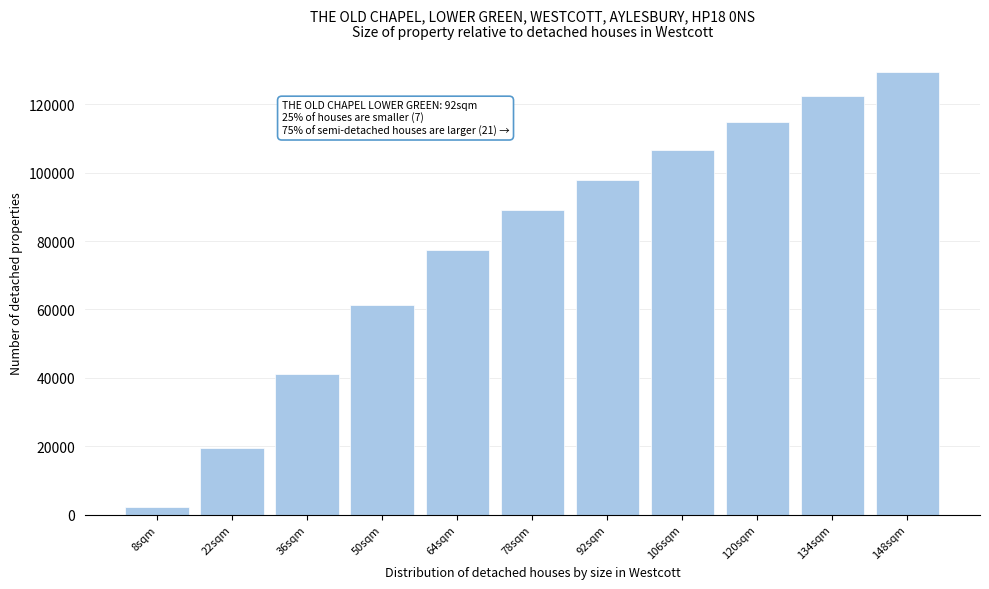

Reading left to right, transcribe all the data shown in this chart.

2128	19411	41006	61257	77260	88970	97964	106579	114890	122421	129365